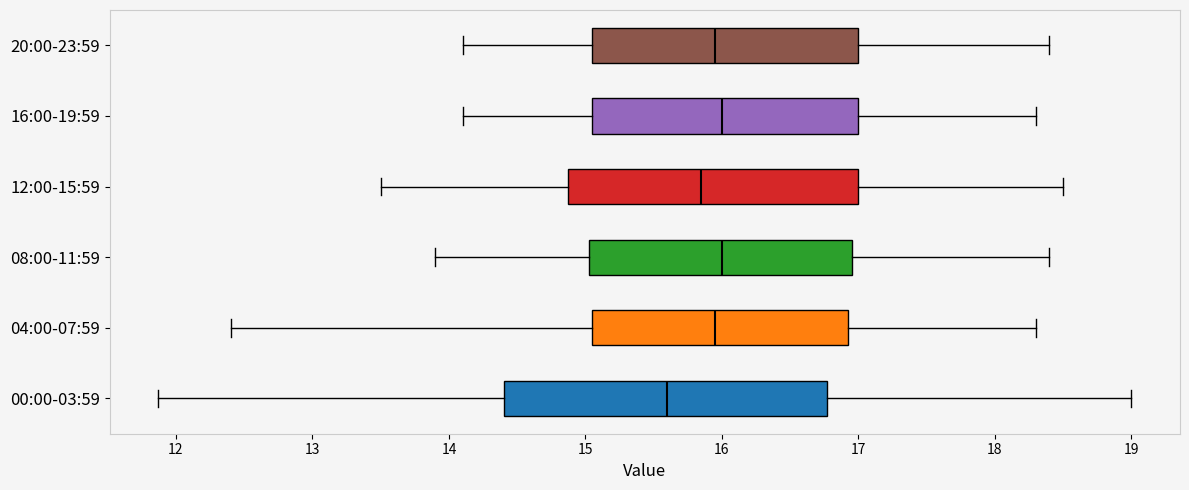

Where is the left edge of the box for 16:00-19:59 on the x-axis? The values are not printed on the chart, so give them approximately, as read against the axis.

15.1